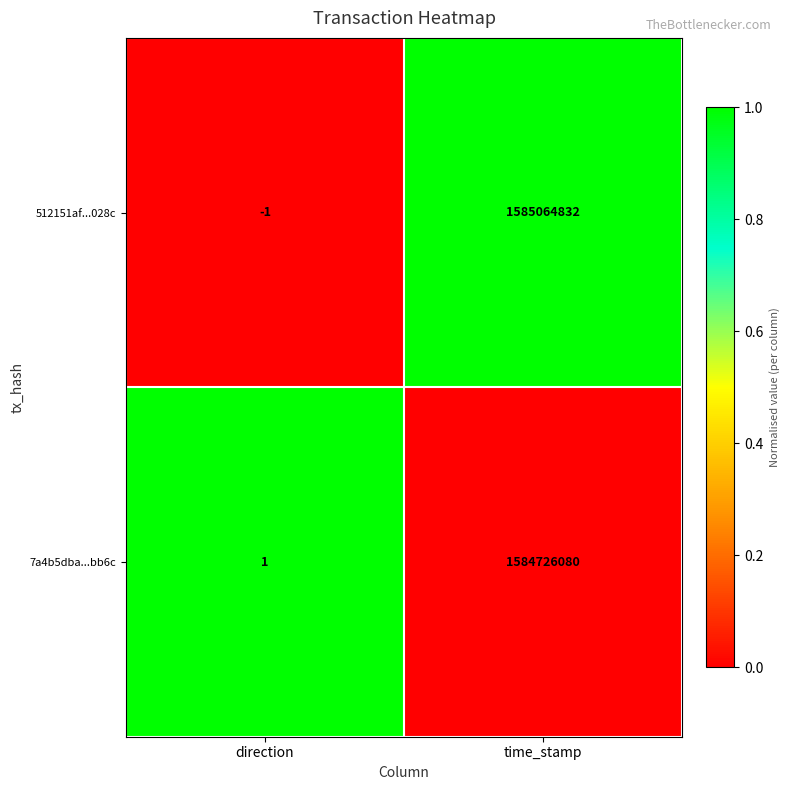

What is the sum of all 7a4b5dba...bb6c values?

1584726081